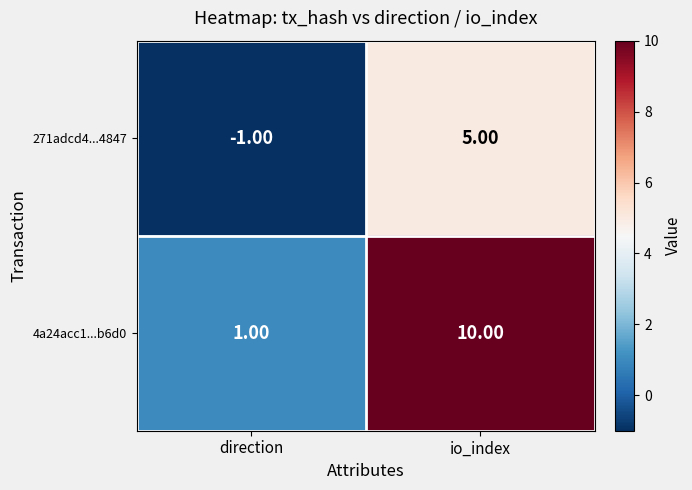

At which category does the chart reach its peak across all series?

io_index